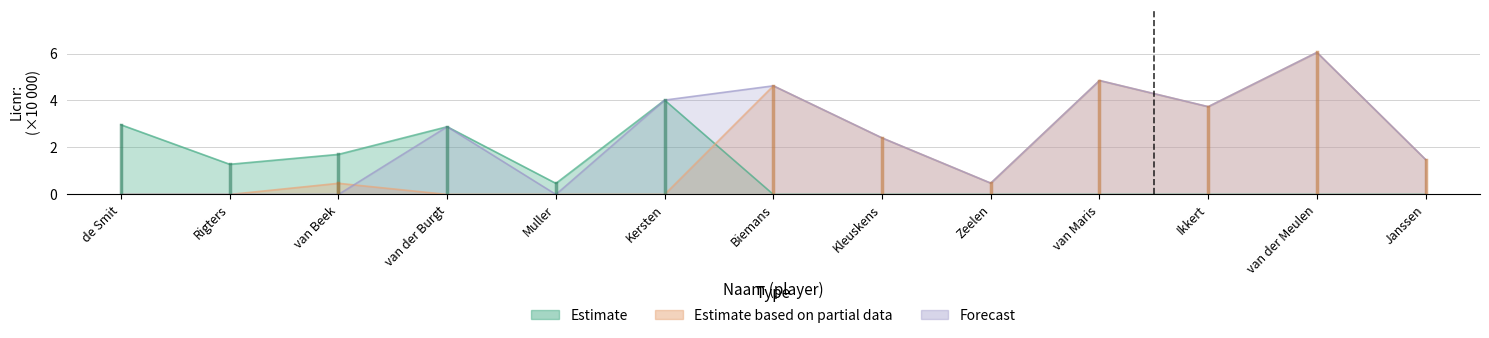

The value of Estimate based on partial data at van Beek is 0.5. True or false?

True